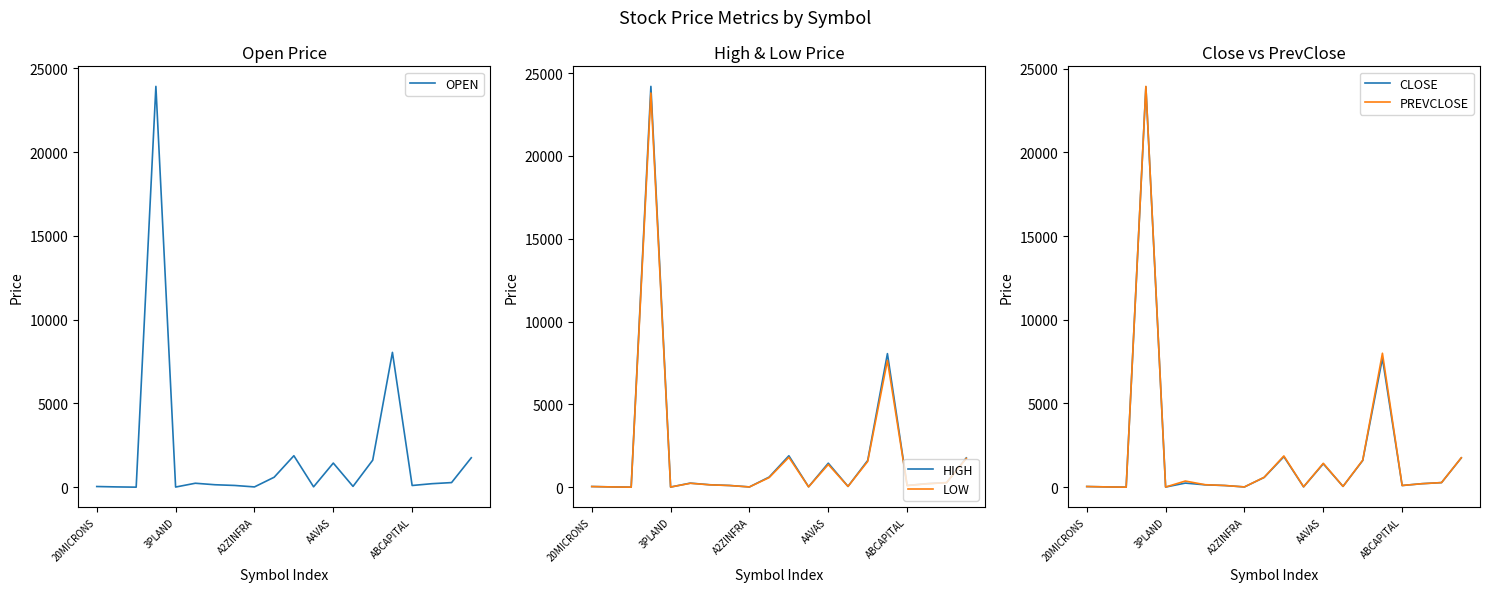

Is the value of LOW at 14 greater than the value of HIGH at 5?

Yes